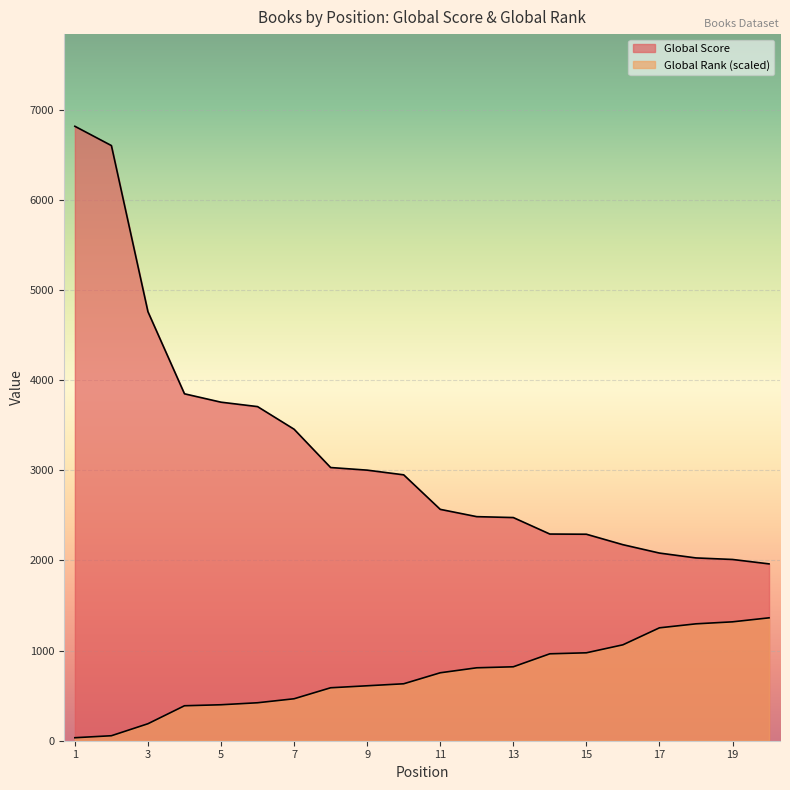

Read the Global Score value at 12.

2486.0